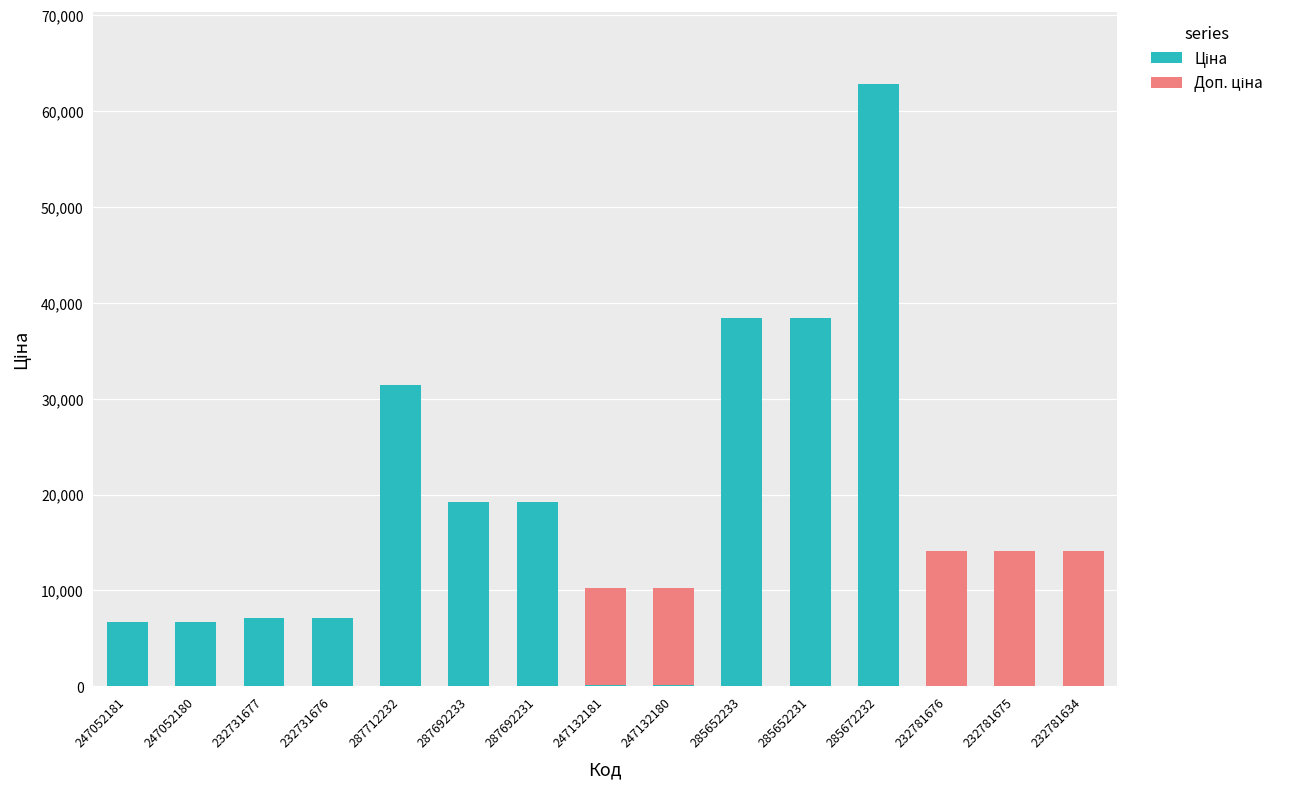

At which category is the sum across all series the highest?

285672232